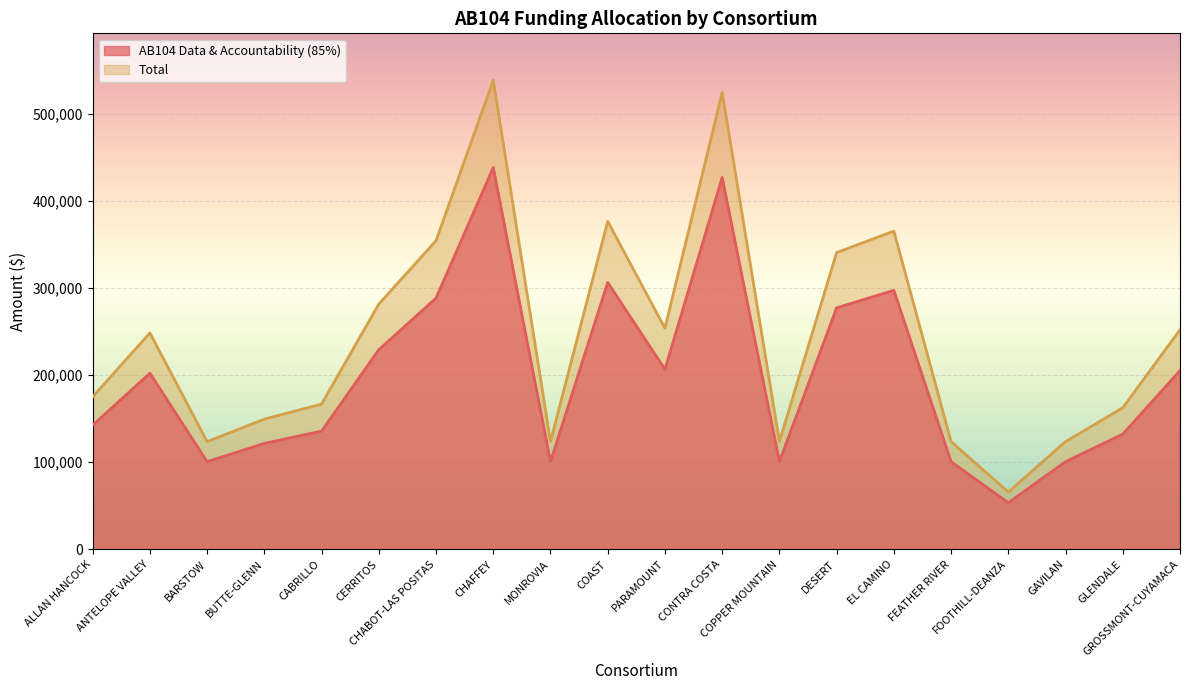

Rank the series at CONTRA COSTA from lowest to highest value.

AB104 Data & Accountability (85%), Total